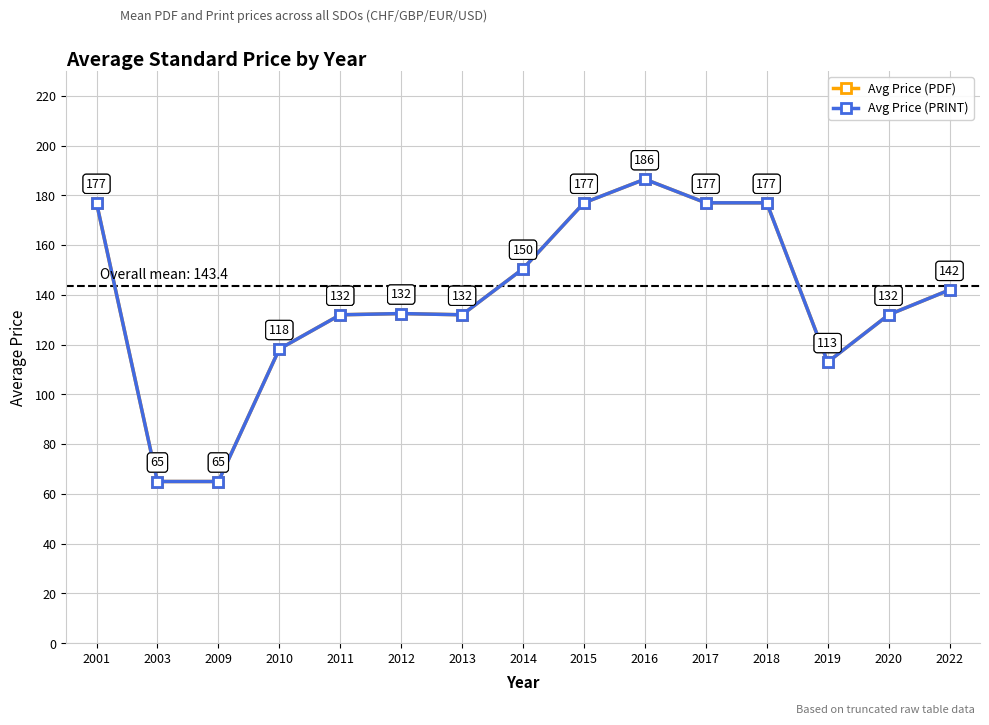

Reading left to right, transcribe all the data shown in this chart.

Avg Price (PDF): 2001=177.0	2003=65.0	2009=65.0	2010=118.2	2011=132.0	2012=132.5	2013=132.0	2014=150.5	2015=177.0	2016=186.5	2017=177.0	2018=177.0	2019=113.0	2020=132.0	2022=142.0
Avg Price (PRINT): 2001=177.0	2003=65.0	2009=65.0	2010=118.2	2011=132.0	2012=132.5	2013=132.0	2014=150.5	2015=177.0	2016=186.5	2017=177.0	2018=177.0	2019=113.0	2020=132.0	2022=142.0